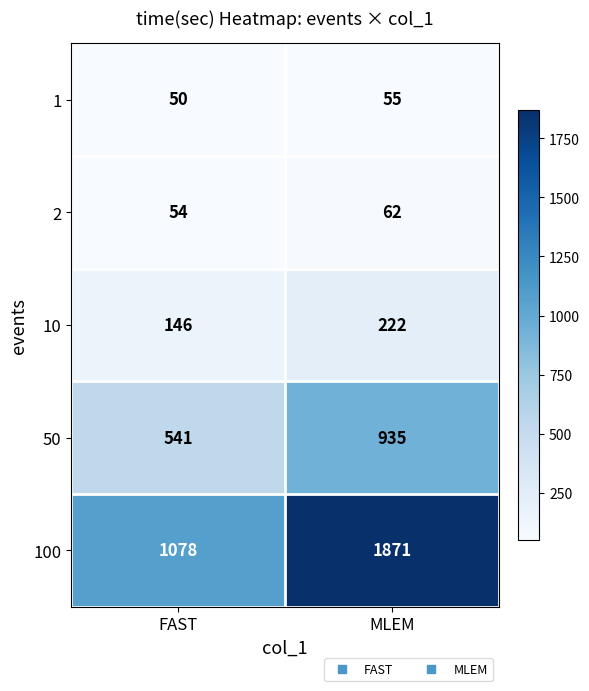

What is the approximate value of 50 at FAST, to the nearest 10?

540